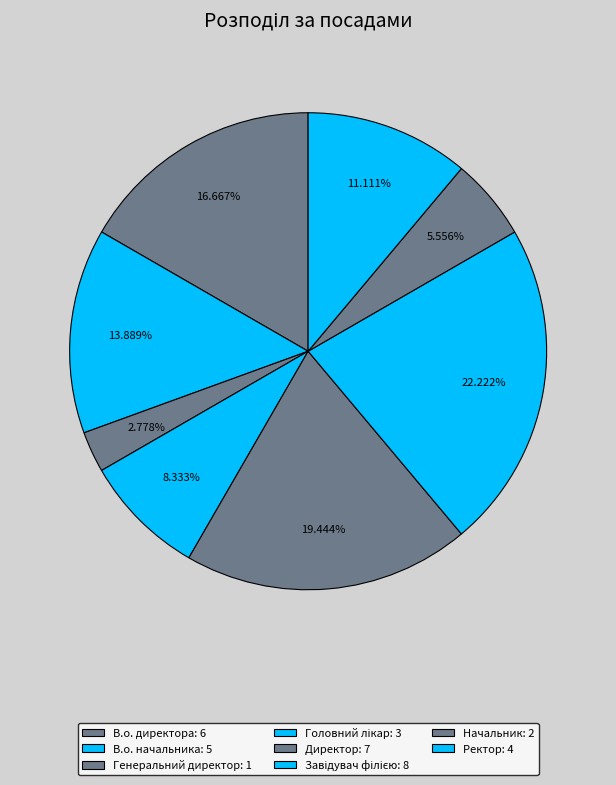

Count the number of slices in the pie.

8